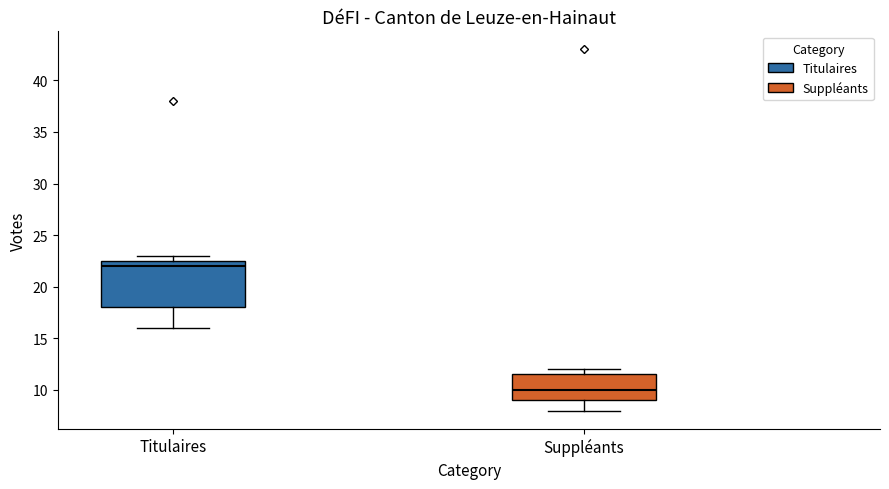

Where is the upper edge of the box for Titulaires on the y-axis? The values are not printed on the chart, so give them approximately, as read against the axis.

22.5